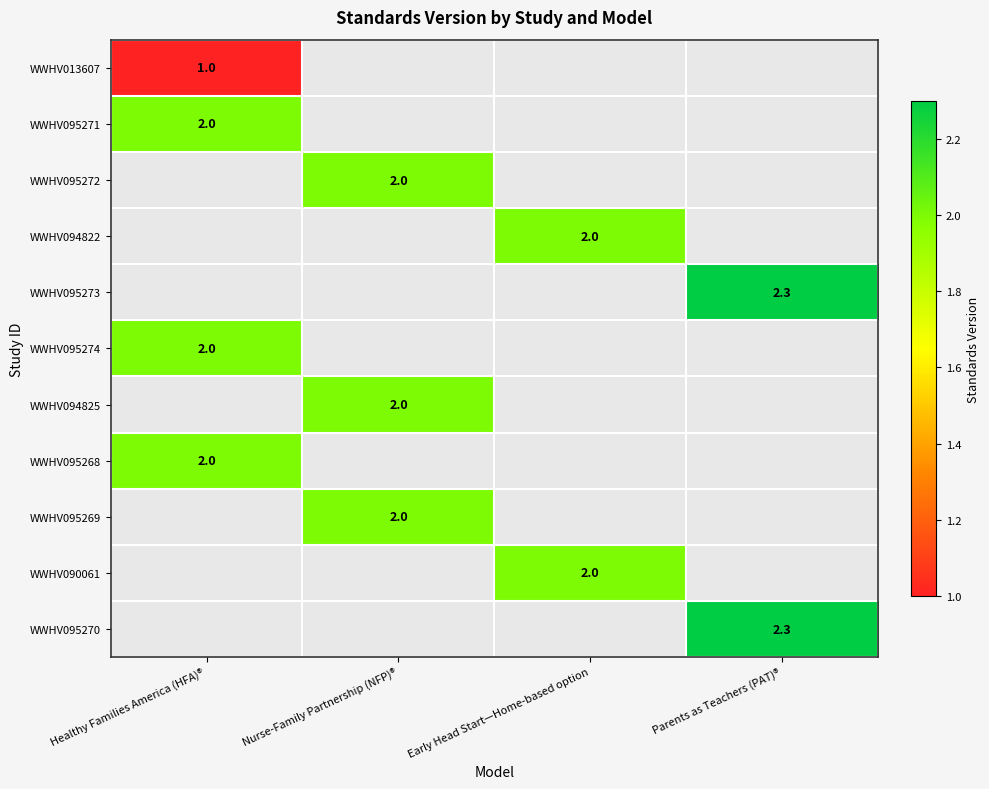

Which has a higher value, Parents as Teachers (PAT)® or Healthy Families America (HFA)®?

Healthy Families America (HFA)®